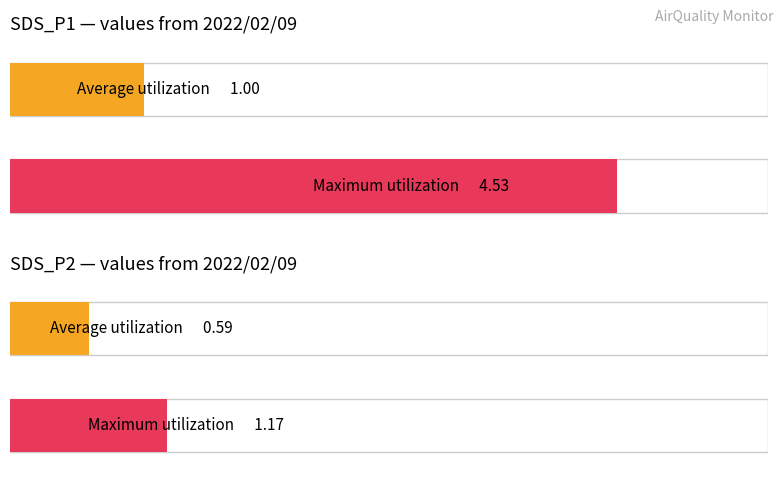

True or false: SDS_P1 has a value of 1.8 at 00:06.

False